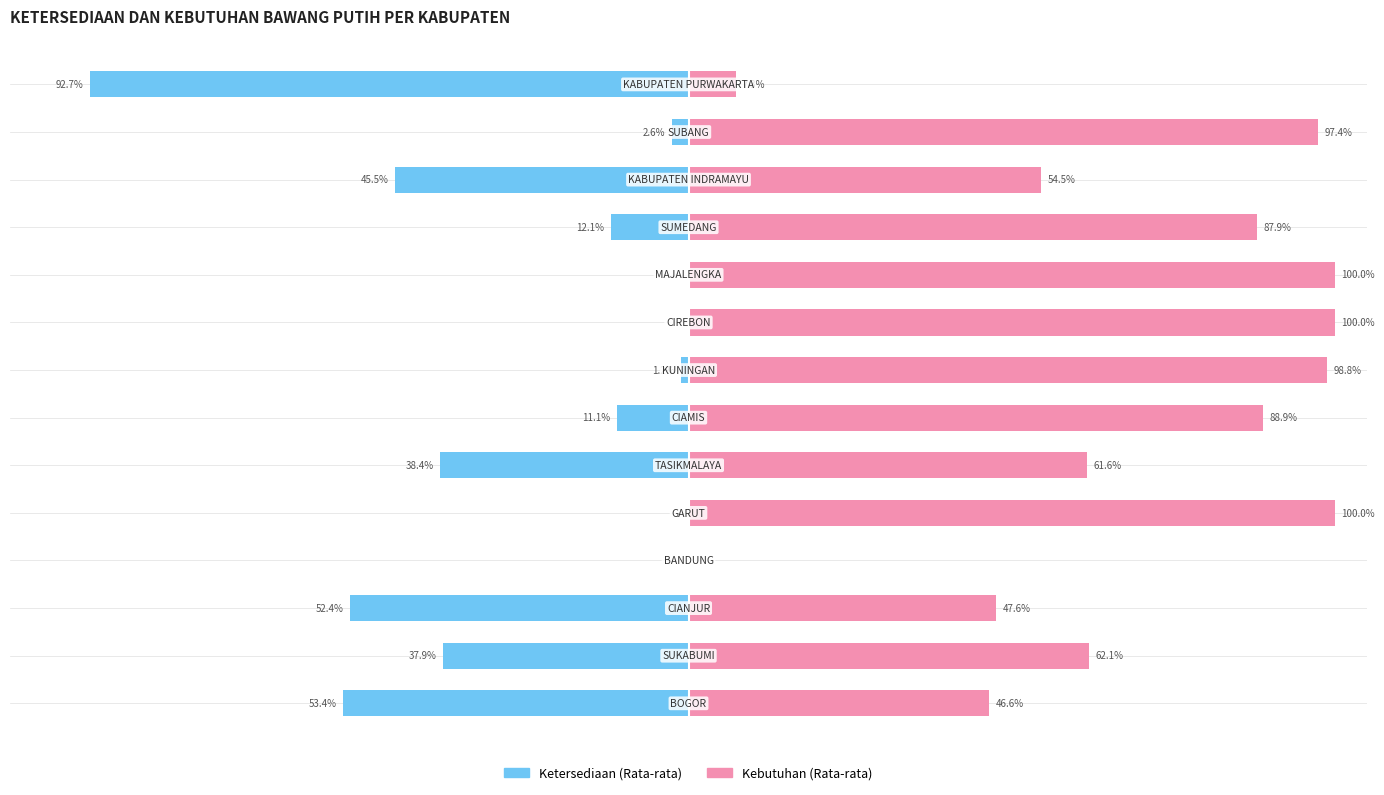

What is the value of the Kebutuhan (Rata-rata) bar at the 1st from the left?

46.6